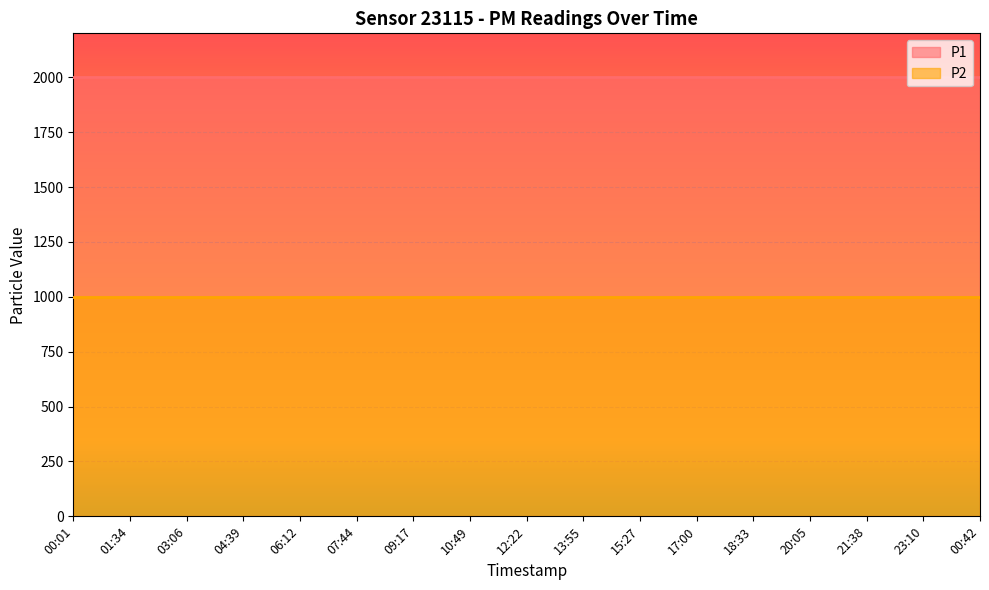

Reading right to left, what are all the values shown in this chart?

P1: 1999.9	1999.9	1999.9	1999.9	1999.9	1999.9	1999.9	1999.9	1999.9	1999.9	1999.9	1999.9	1999.9	1999.9	1999.9	1999.9	1999.9
P2: 999.9	999.9	999.9	999.9	999.9	999.9	999.9	999.9	999.9	999.9	999.9	999.9	999.9	999.9	999.9	999.9	999.9